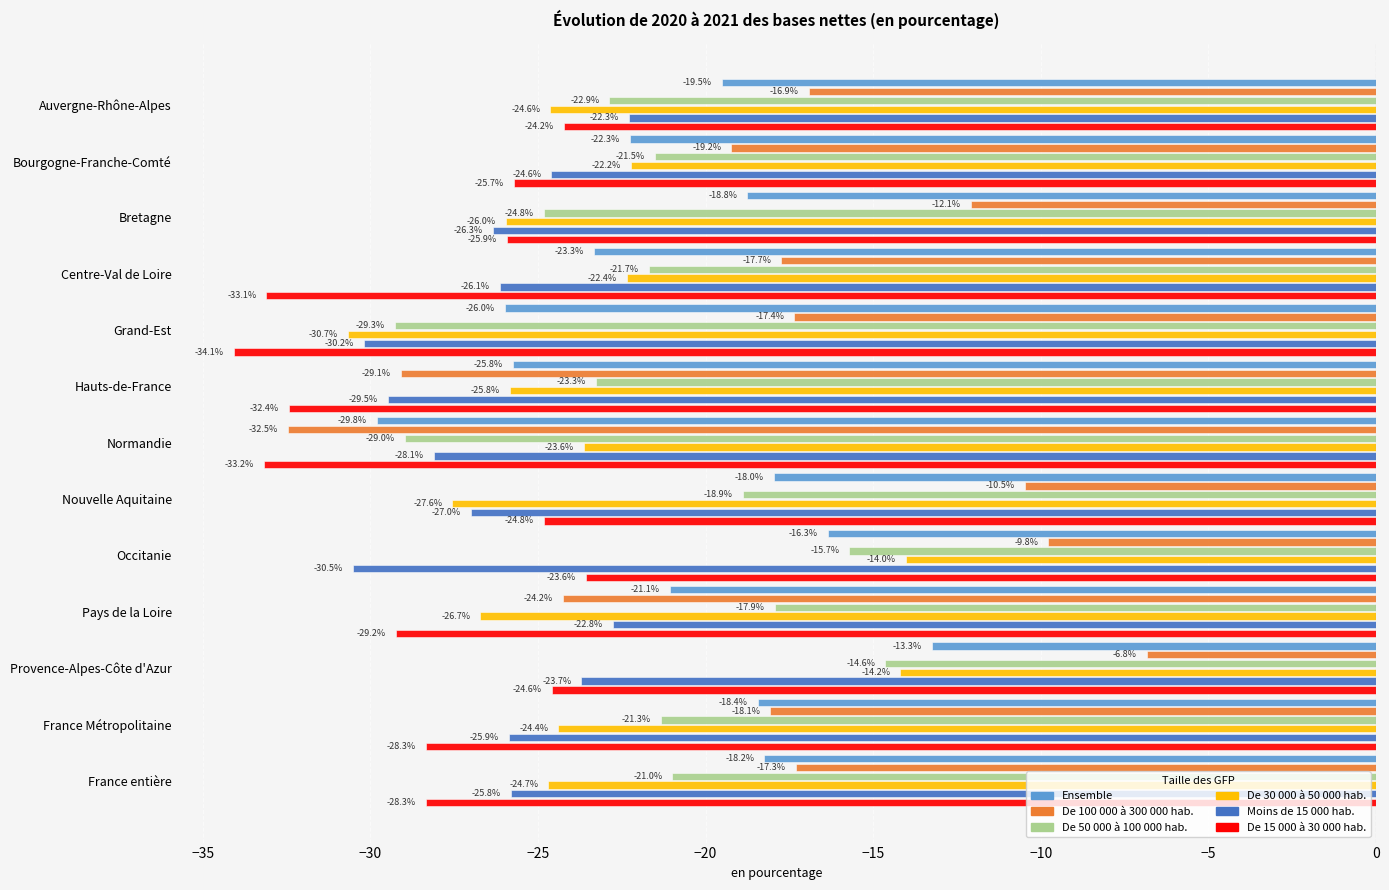

Is the value of Ensemble at Auvergne-Rhône-Alpes greater than the value of De 100 000 à 300 000 hab. at Grand-Est?

No